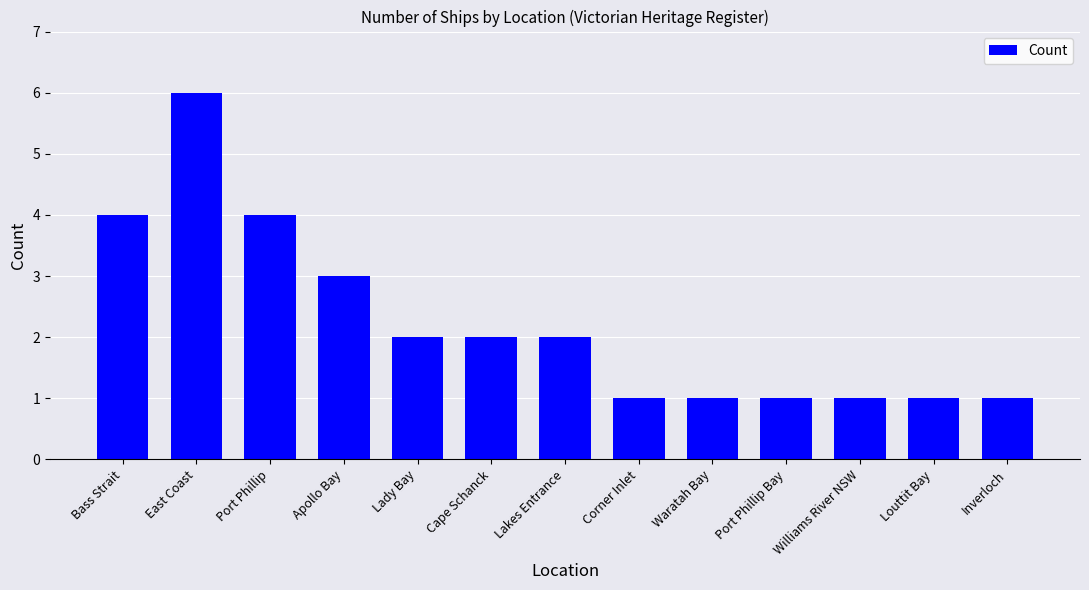

What is the difference between the maximum and second lowest values?

5